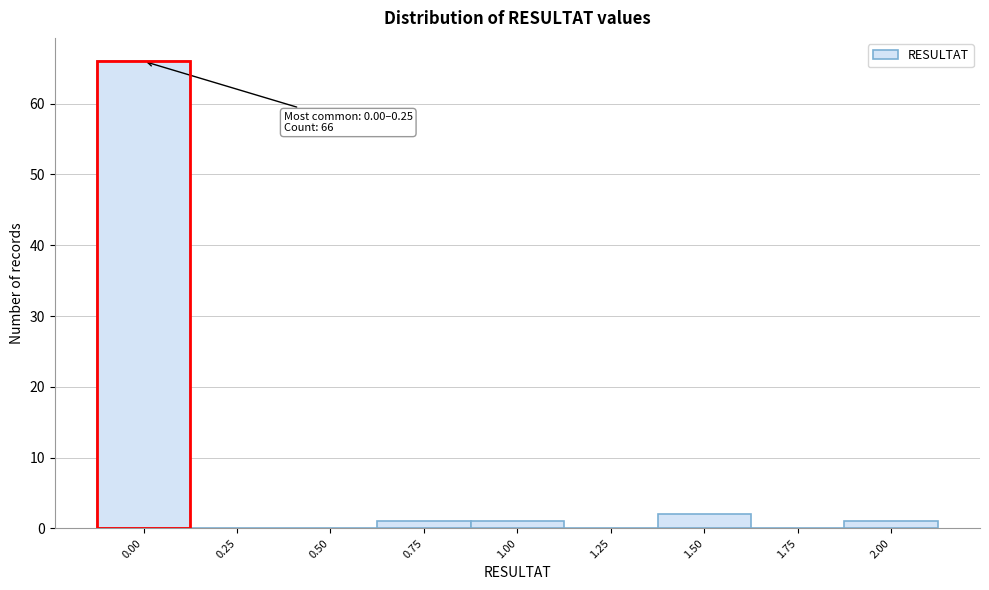

Reading left to right, extract all data points from this chart.

0.00=66	0.25=0	0.50=0	0.75=1	1.00=1	1.25=0	1.50=2	1.75=0	2.00=1